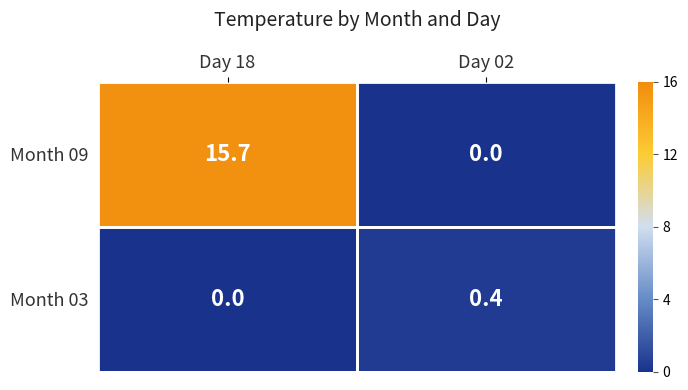

What is the difference between the Month 03 values at Day 18 and Day 02?

0.4